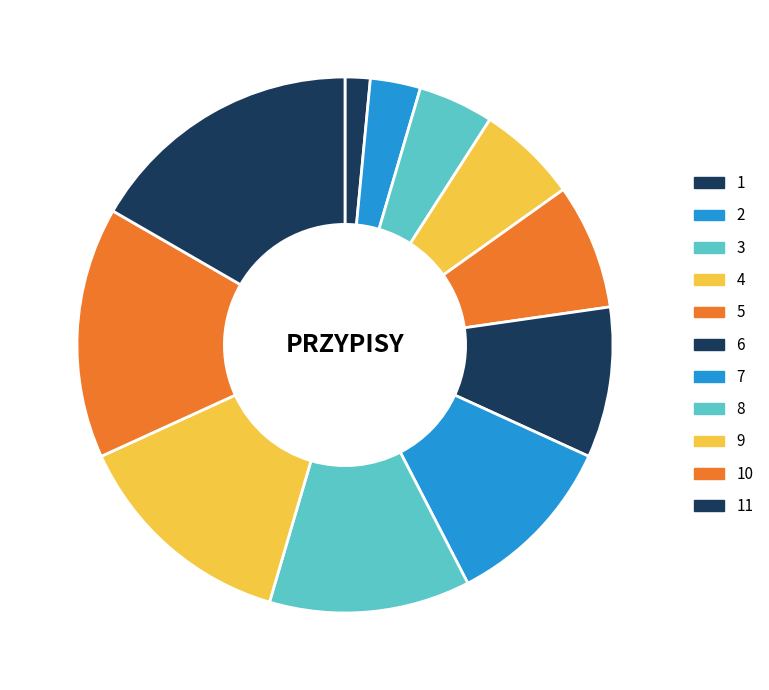

What percentage is the 7 slice, to the nearest percent?

11%